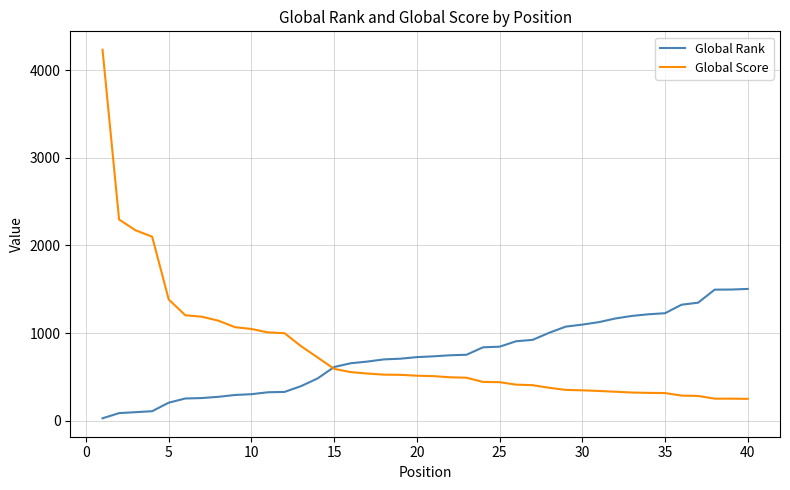

Which series has the largest range (max minus min)?

Global Score